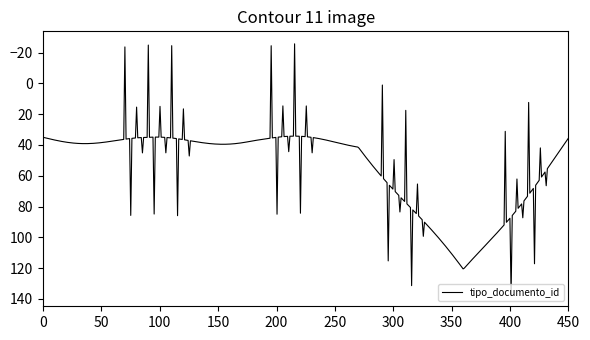

What is the greatest value displayed?

136.7